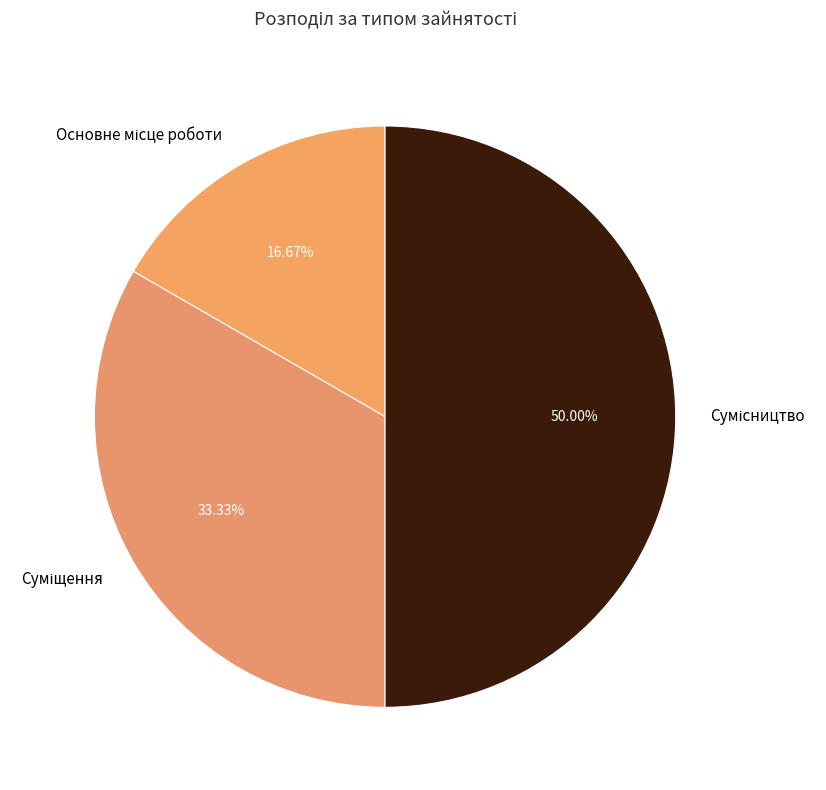

True or false: Суміщення accounts for 33% of the total.

True